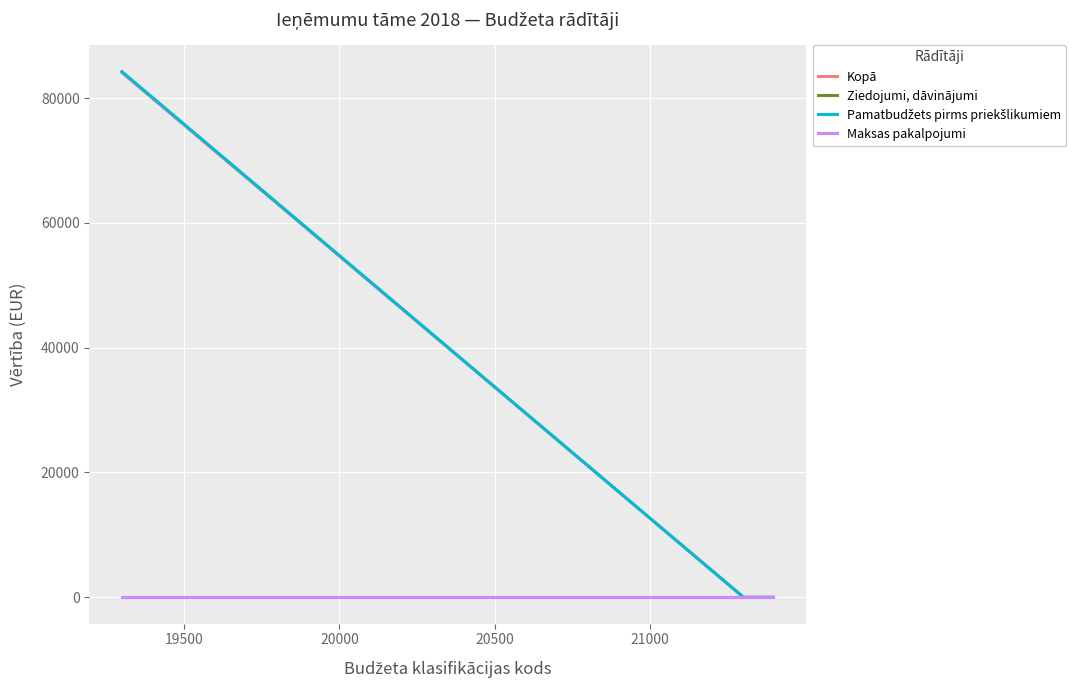

Is this an area chart (filled region under the line)?

No